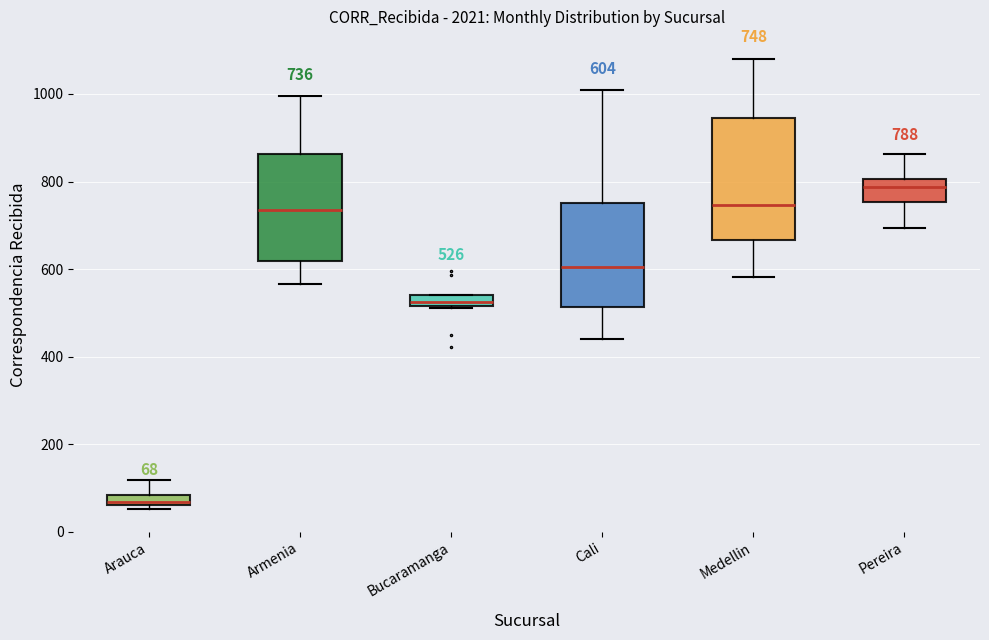

Which box's median line is the highest?

Pereira